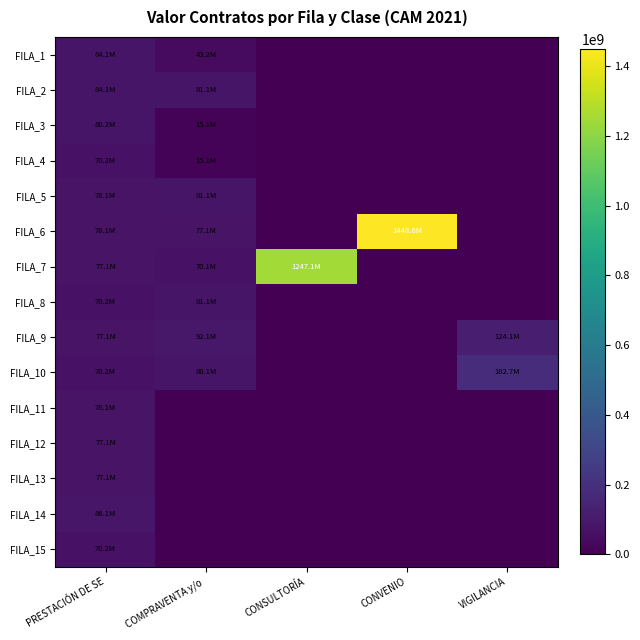

Between CONVENIO and VIGILANCIA, which series saw the biggest shift?

FILA_6